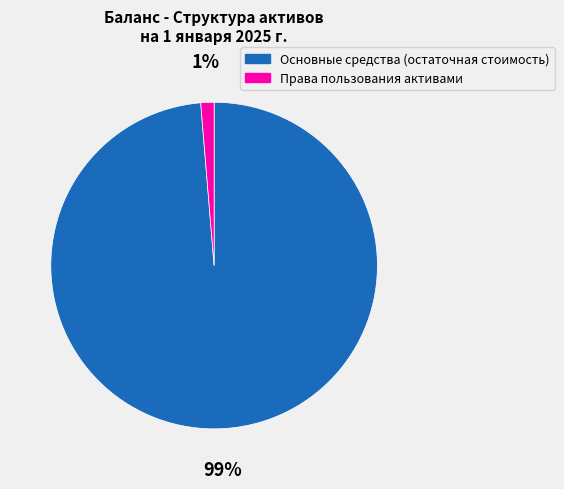

Does Права пользования активами account for over 50% of the chart?

No